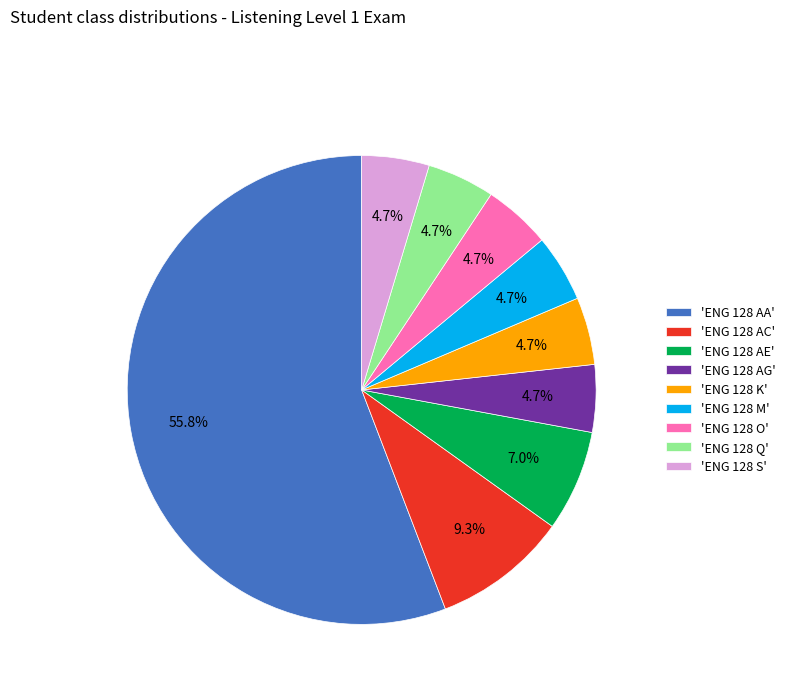

Is the sum of 'ENG 128 M' and 'ENG 128 AC' greater than half?

No